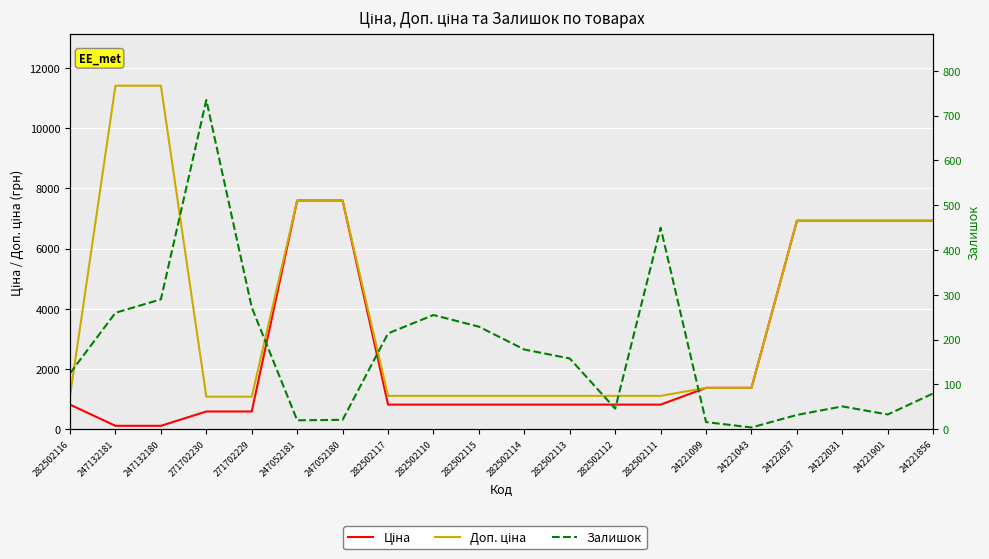

The Залишок series shows 469.3 at 247132180. True or false?

False